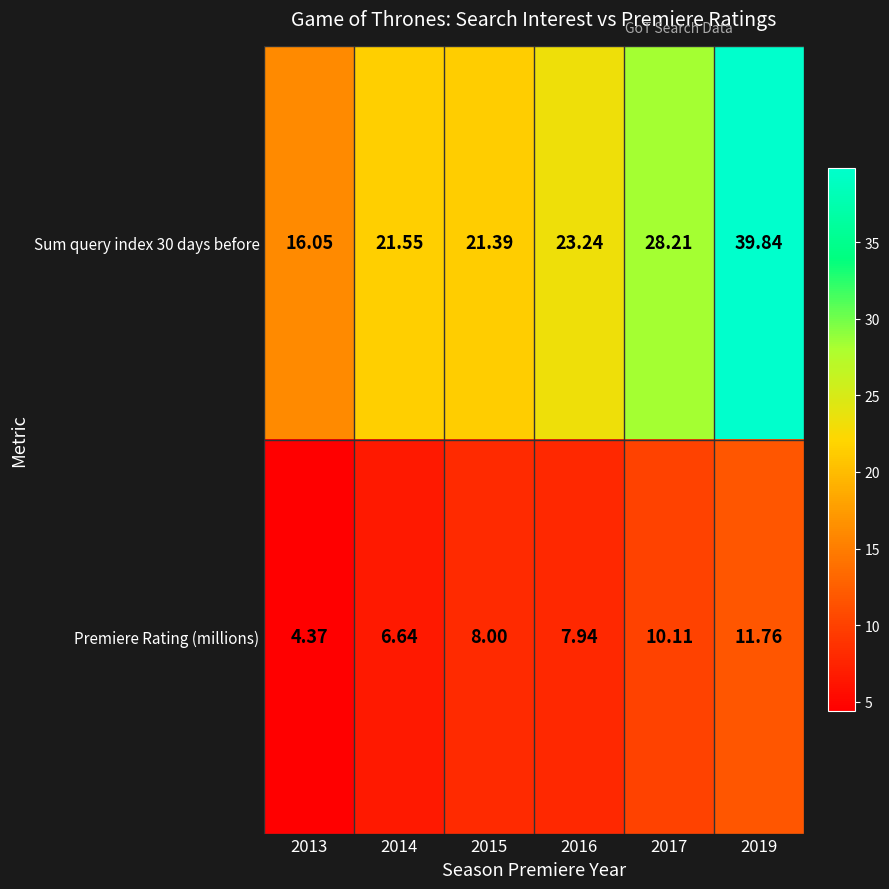

Is the value of Premiere Rating (millions) at 2014 greater than the value of Sum query index 30 days before at 2014?

No